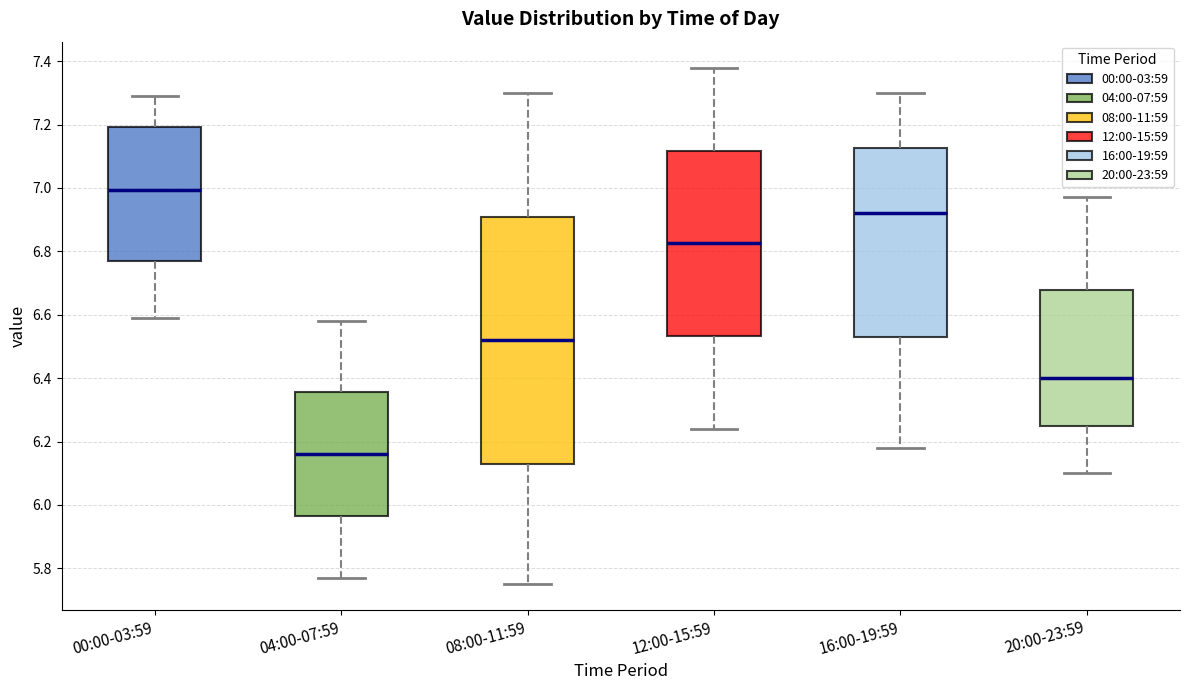

Where does the lower whisker of the box for 04:00-07:59 end on the y-axis? The values are not printed on the chart, so give them approximately, as read against the axis.

5.78